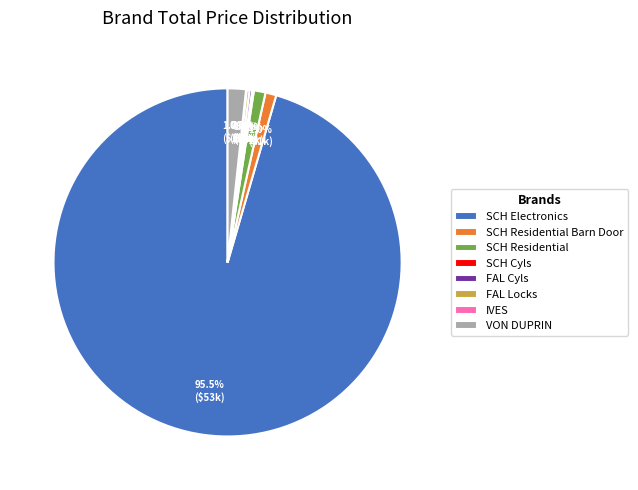

Do VON DUPRIN and SCH Electronics together represent more than half of the pie?

Yes